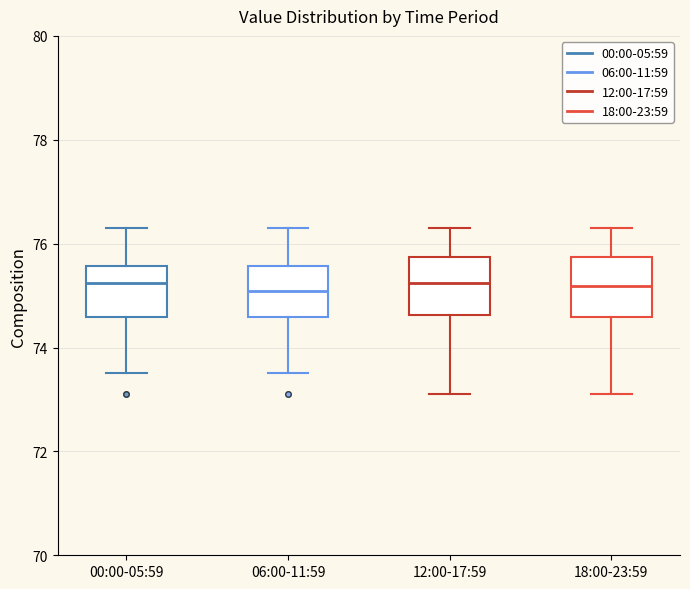

Reading left to right, transcribe this box plot: for each box, give where its median line is, the range the box spans, and where its two whiskers end, as read against the y-axis. The values are not printed on the chart, so give them approximately, as read against the axis.

00:00-05:59: median 75.2, box 74.6 to 75.6, whiskers 73.6 to 76.4
06:00-11:59: median 75.0, box 74.6 to 75.6, whiskers 73.6 to 76.4
12:00-17:59: median 75.2, box 74.6 to 75.8, whiskers 73.2 to 76.4
18:00-23:59: median 75.2, box 74.6 to 75.8, whiskers 73.2 to 76.4